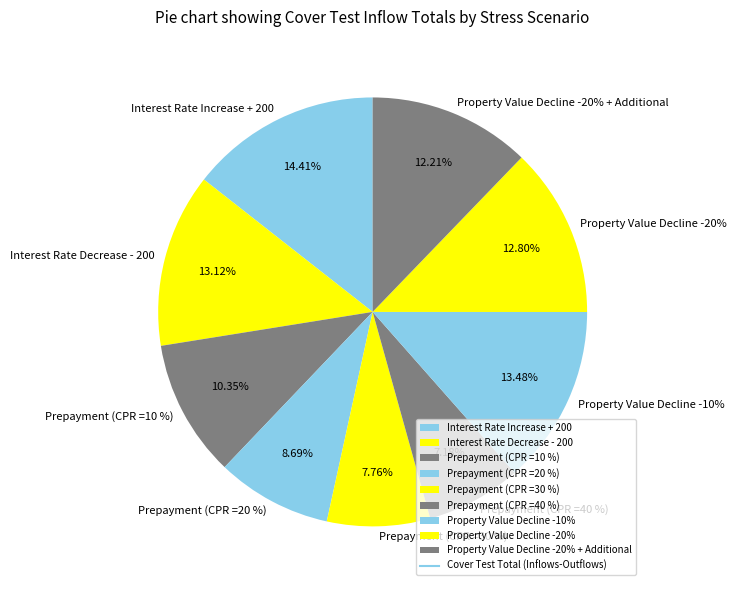

Which has a higher value, Prepayment (CPR =10 %) or Interest Rate Increase + 200?

Interest Rate Increase + 200